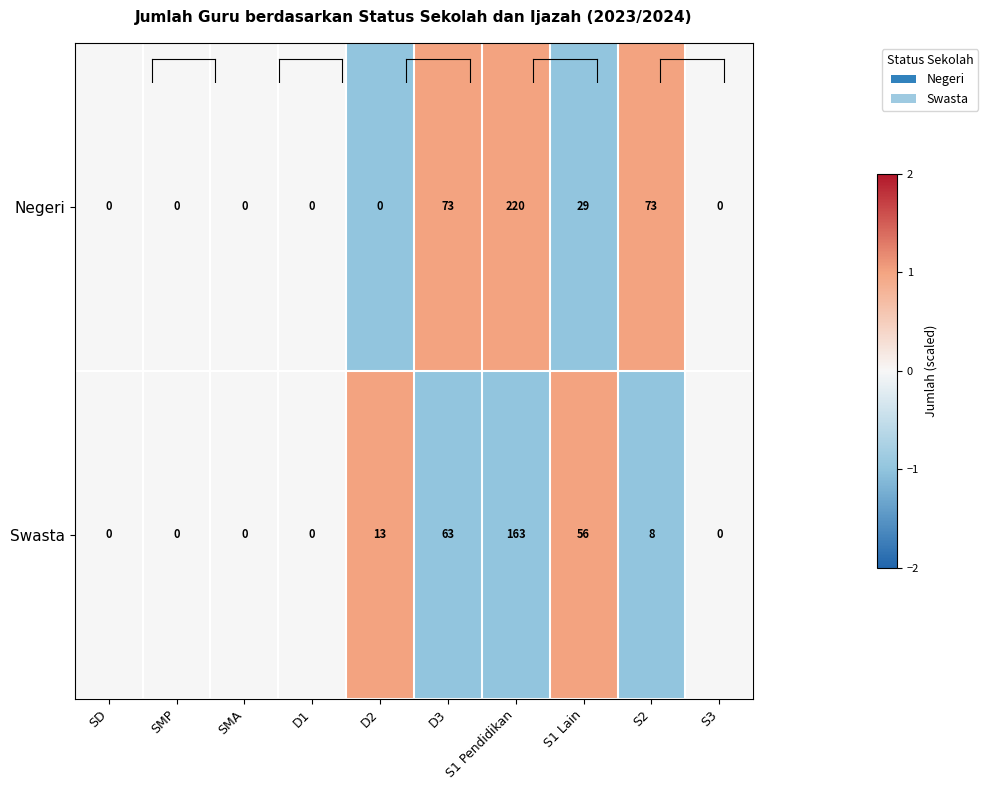

At which category is the sum across all series the highest?

S1 Pendidikan